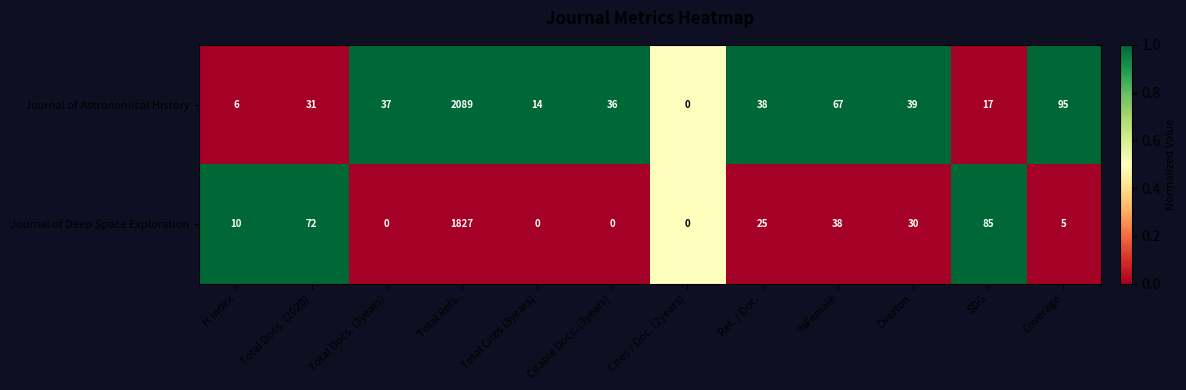

At which label is Journal of Astronomical History closest to 1044?

Coverage